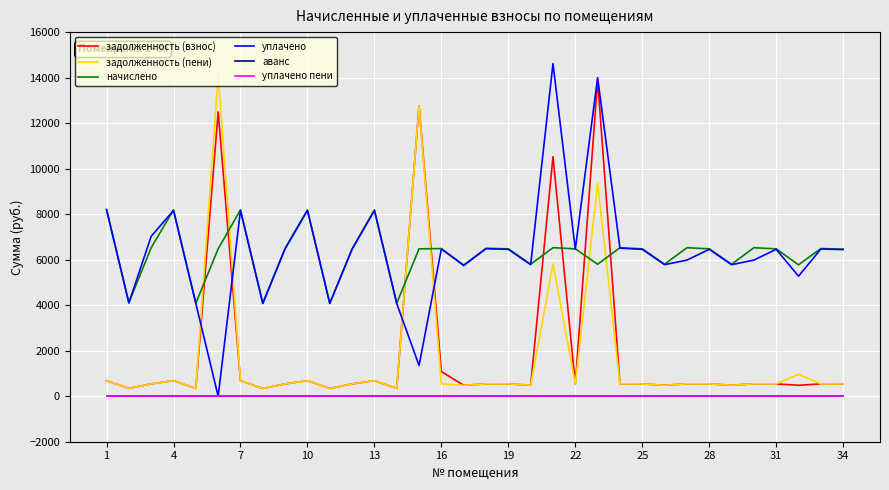

True or false: аванс has more than 2 points higher than both neighbors.

False